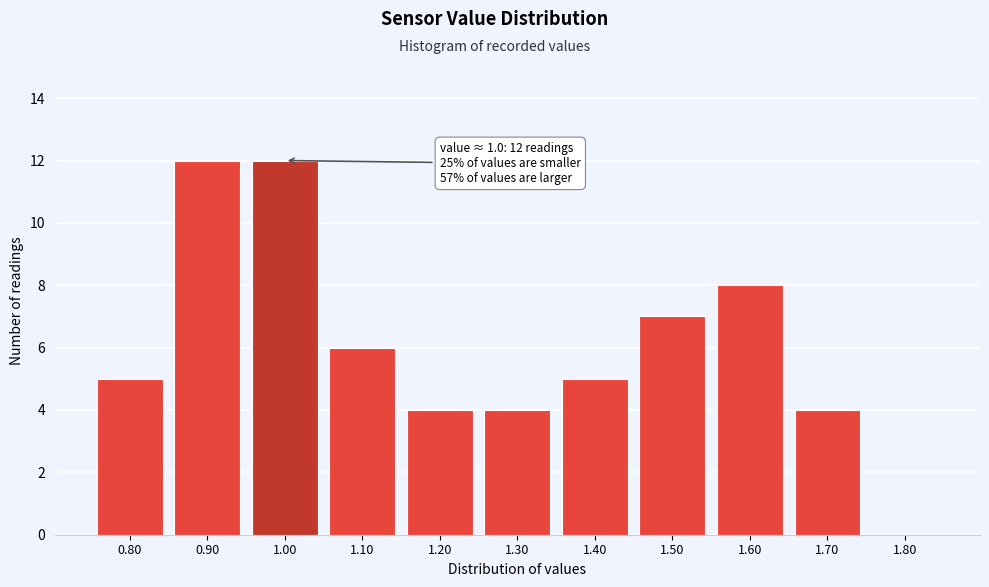

Reading left to right, what are all the values shown in this chart?

0.80=5	0.90=12	1.00=12	1.10=6	1.20=4	1.30=4	1.40=5	1.50=7	1.60=8	1.70=4	1.80=0